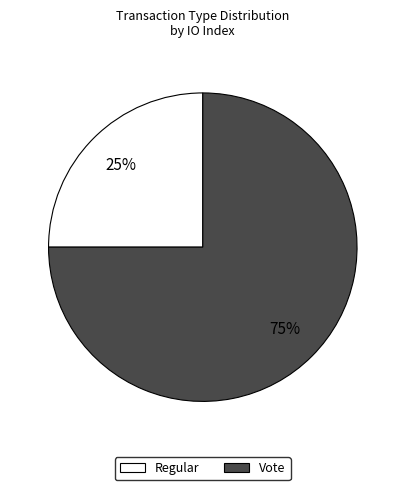

To the nearest percent, what is the average slice percentage?

50%